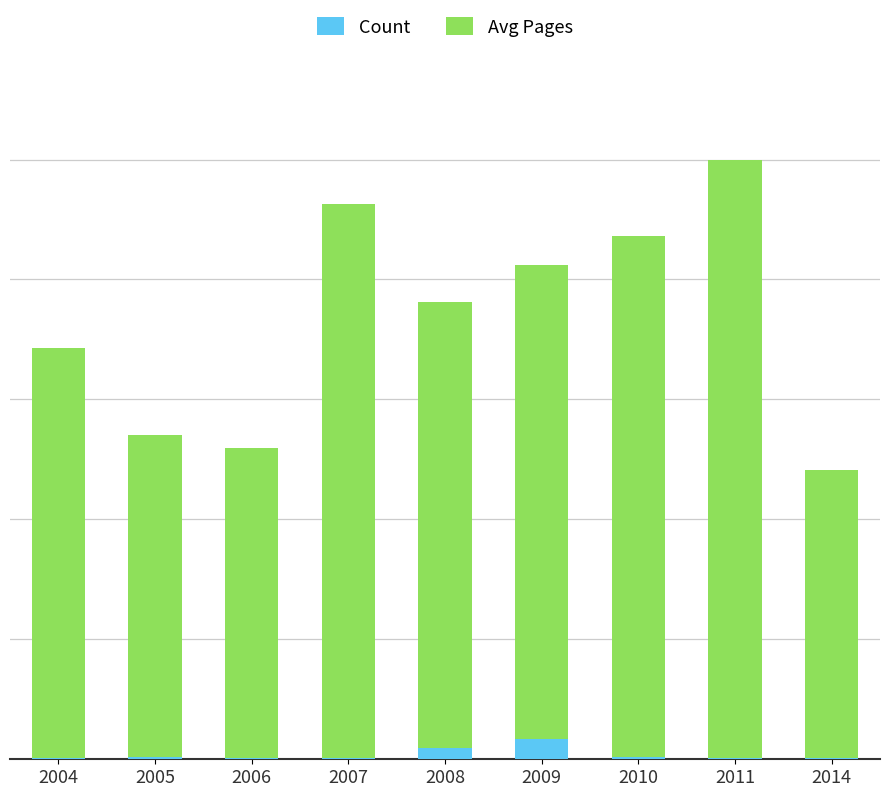

What is the sum of all Avg Pages values?

2832